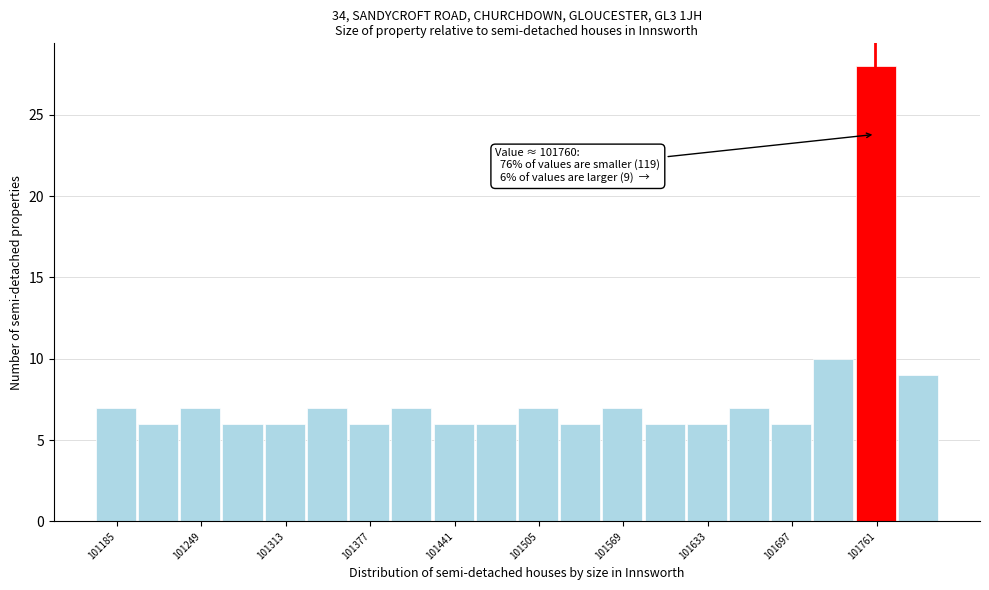

Read against the x-axis, roughly where is the centre of the tallest bar?

101760